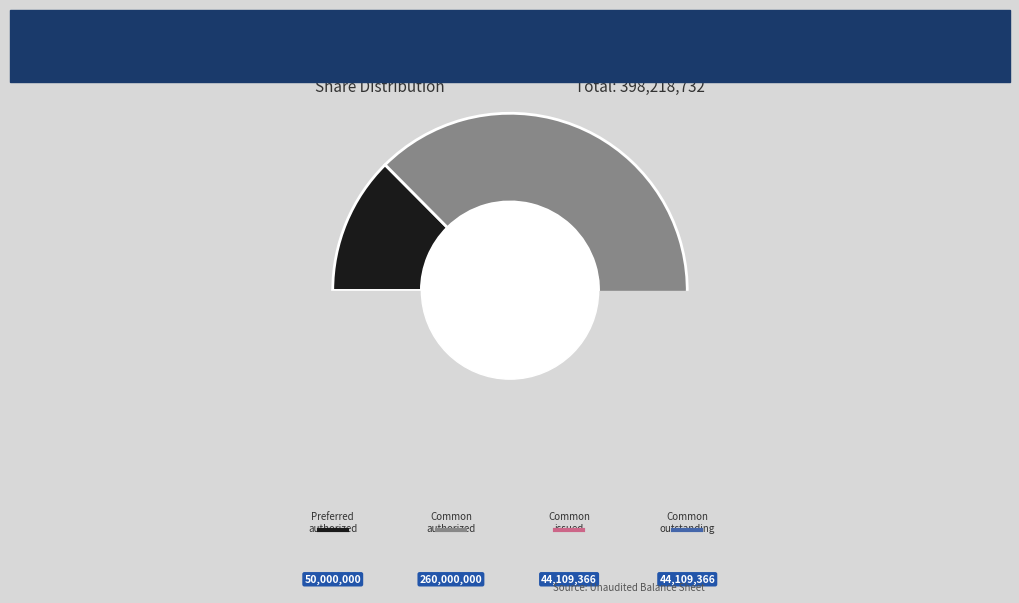

Is there a majority slice in this chart?

Yes